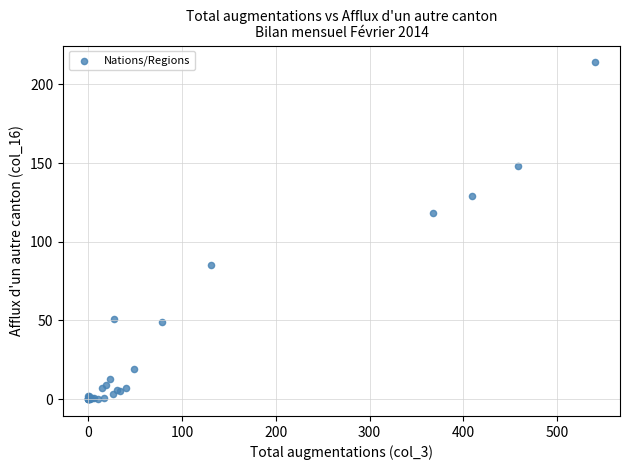

What Y value in the scatter plot is closest to 107?

118